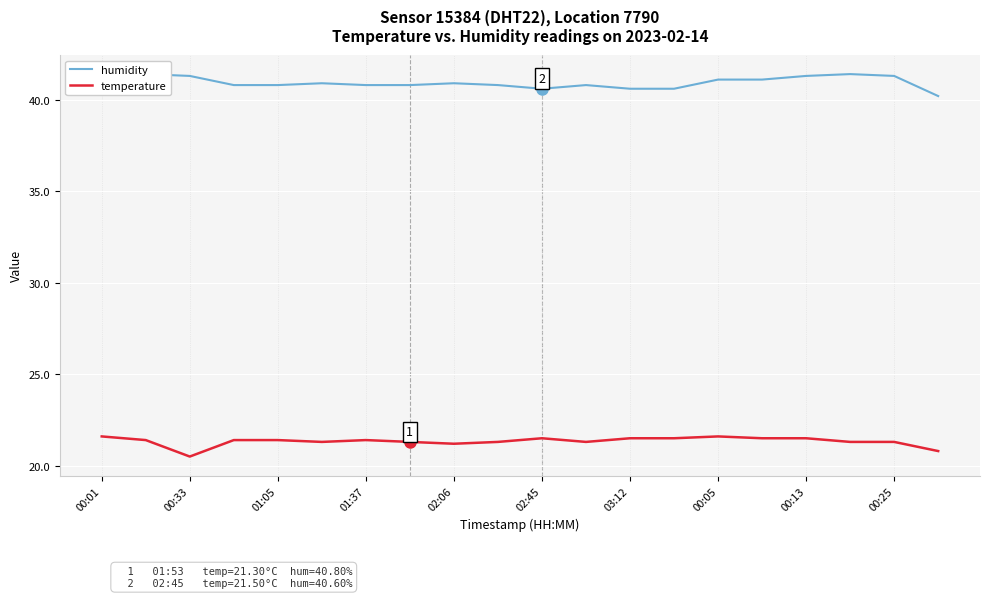

The temperature series shows 35.0 at 00:25. True or false?

False